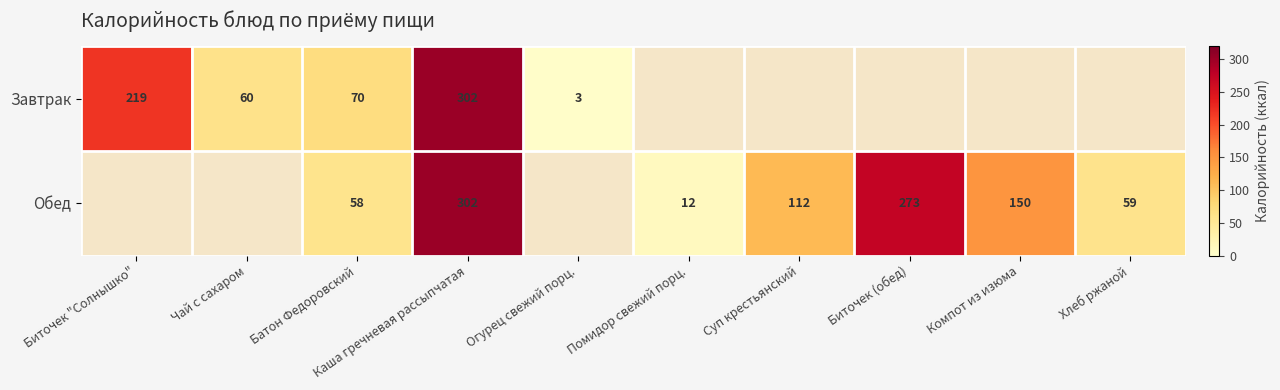

At how many categories does at least one series exceed 245?

2